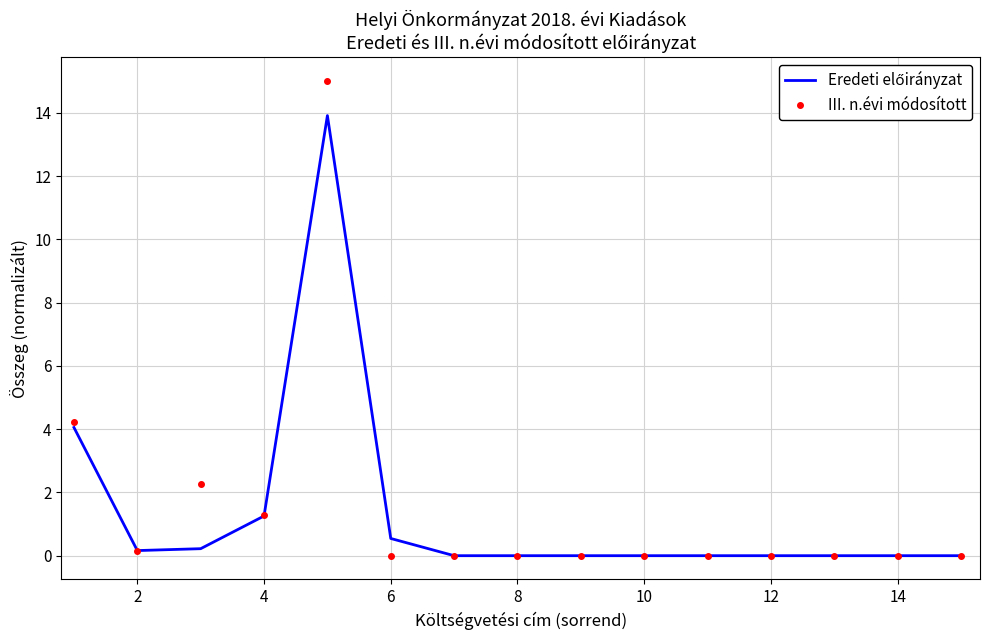

How many distinct data groups are displayed?

2